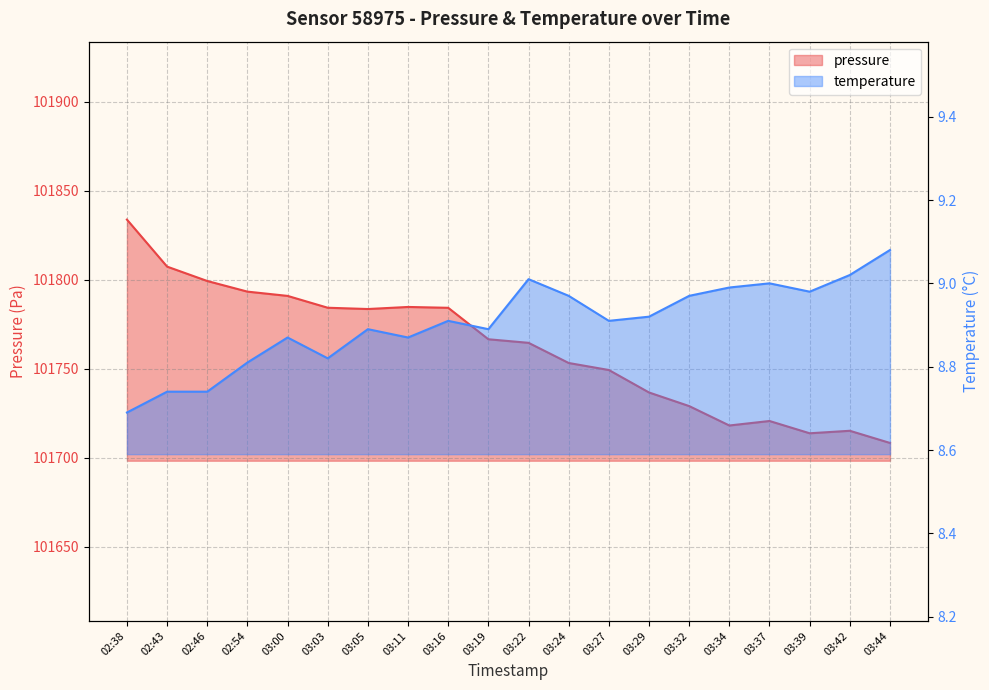

How many distinct data groups are displayed?

2